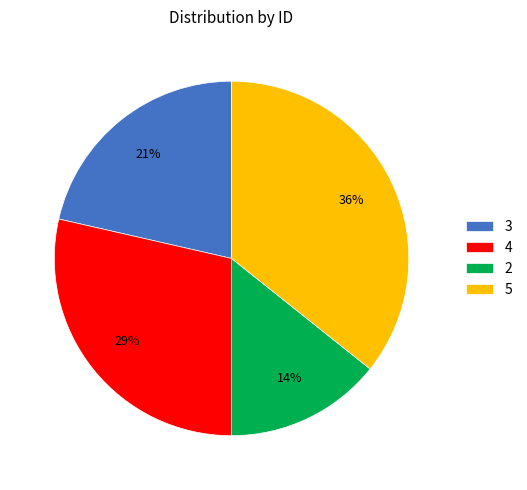

Rank the categories by value from lowest to highest.

2, 3, 4, 5